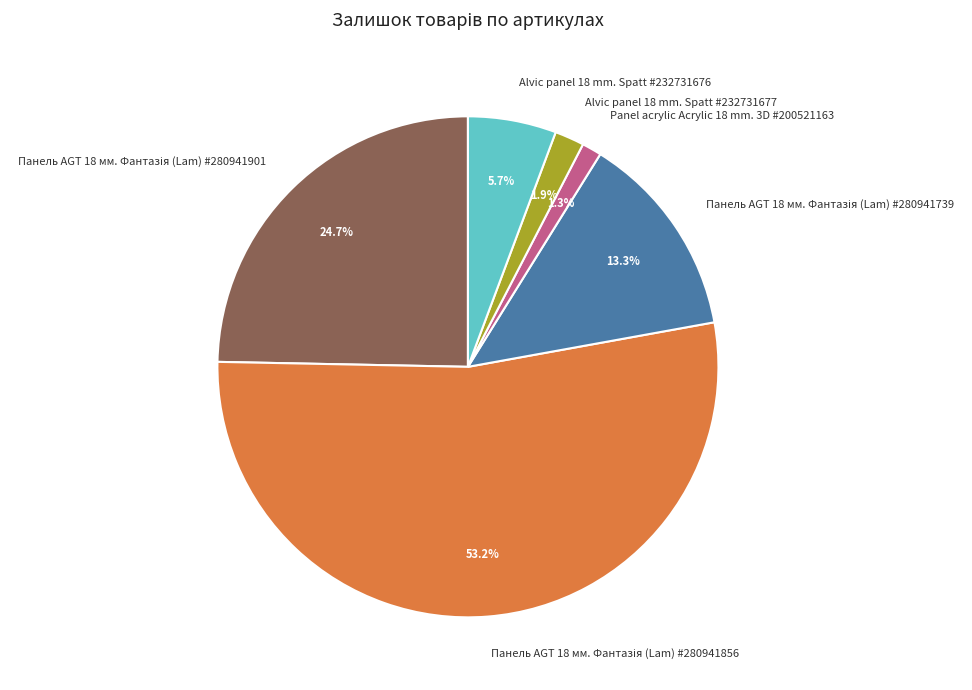

What is the smallest slice in the pie chart?

Panel acrylic Acrylic 18 mm. 3D #200521163